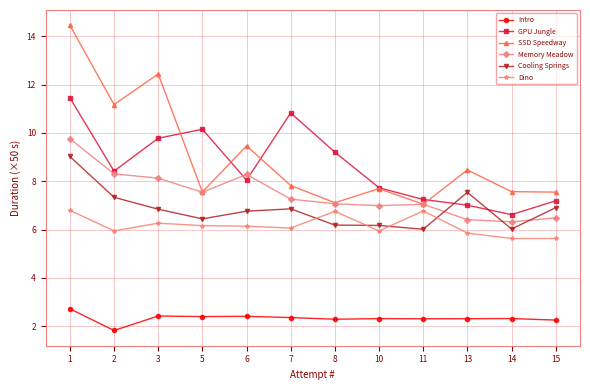

What is the total value across all series at 7?

41.2